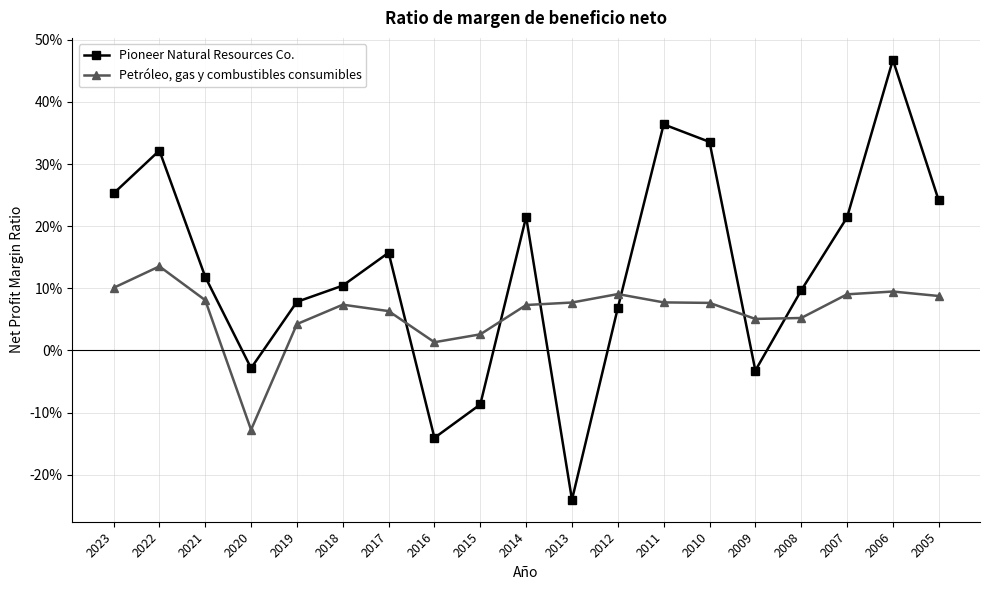

At which label is Petróleo, gas y combustibles consumibles closest to 0?

2016